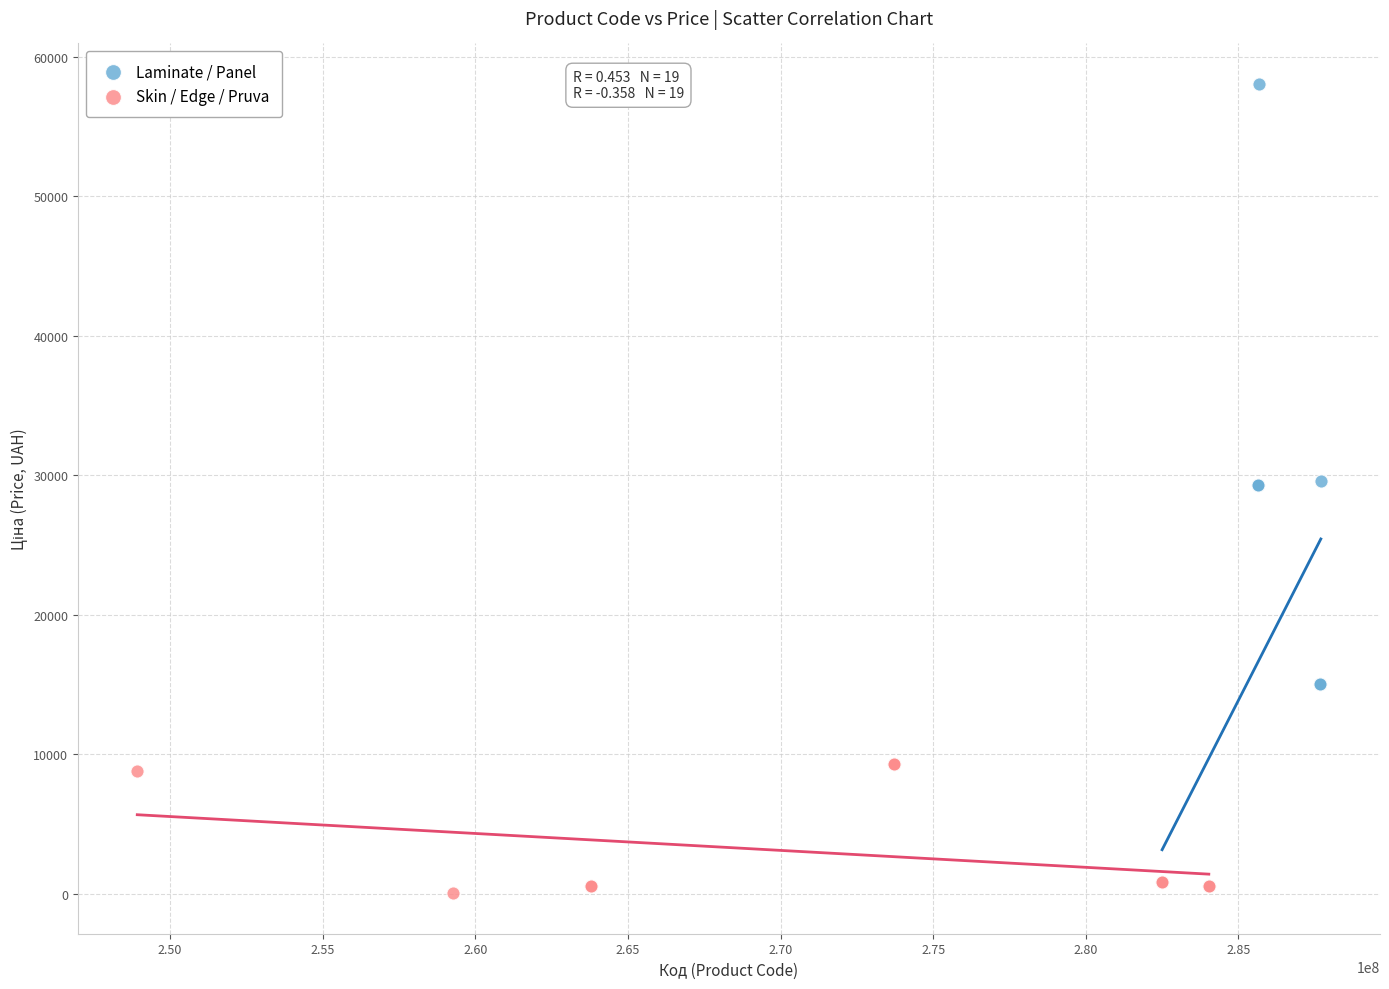

Which series has the widest spread of Y values?

Laminate / Panel